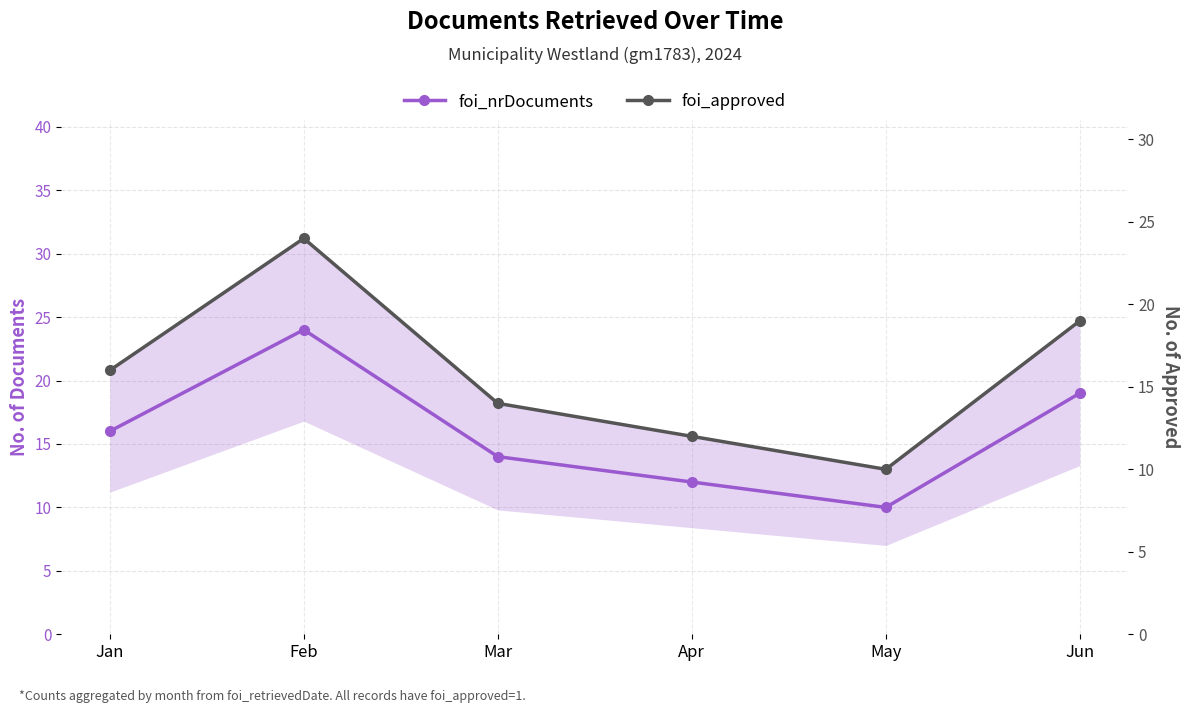

What is the difference between the maximum and minimum values in the foi_nrDocuments series?

14